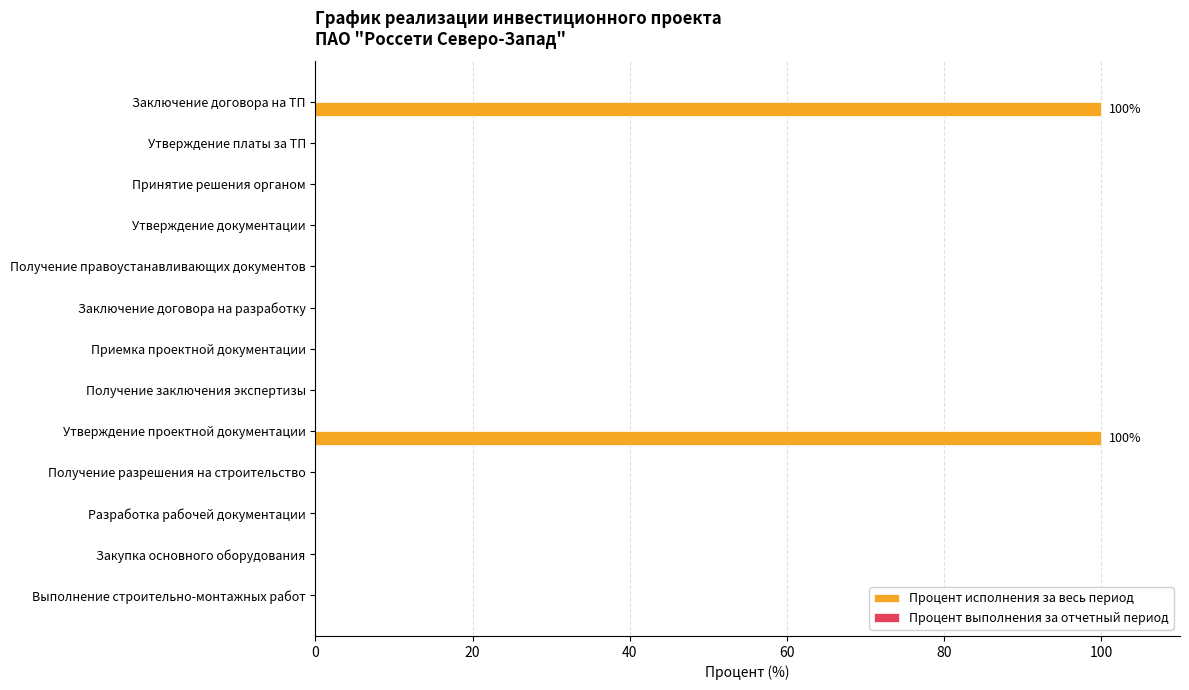

Between Утверждение документации and Заключение договора на ТП, which is larger?

Заключение договора на ТП